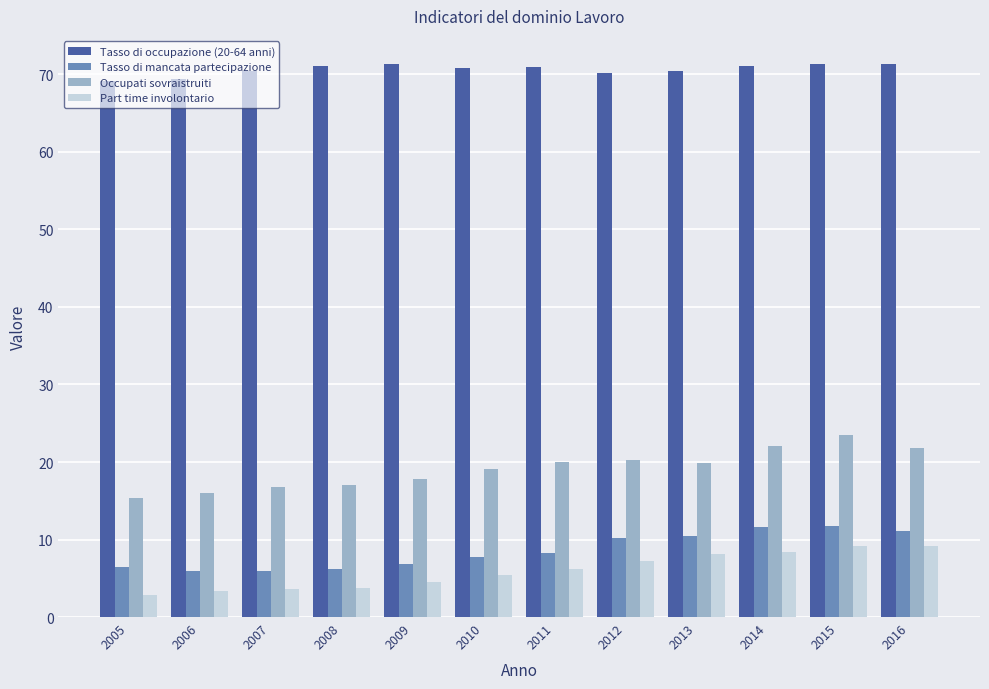

Is the value of Tasso di occupazione (20-64 anni) at 2014 greater than the value of Part time involontario at 2016?

Yes